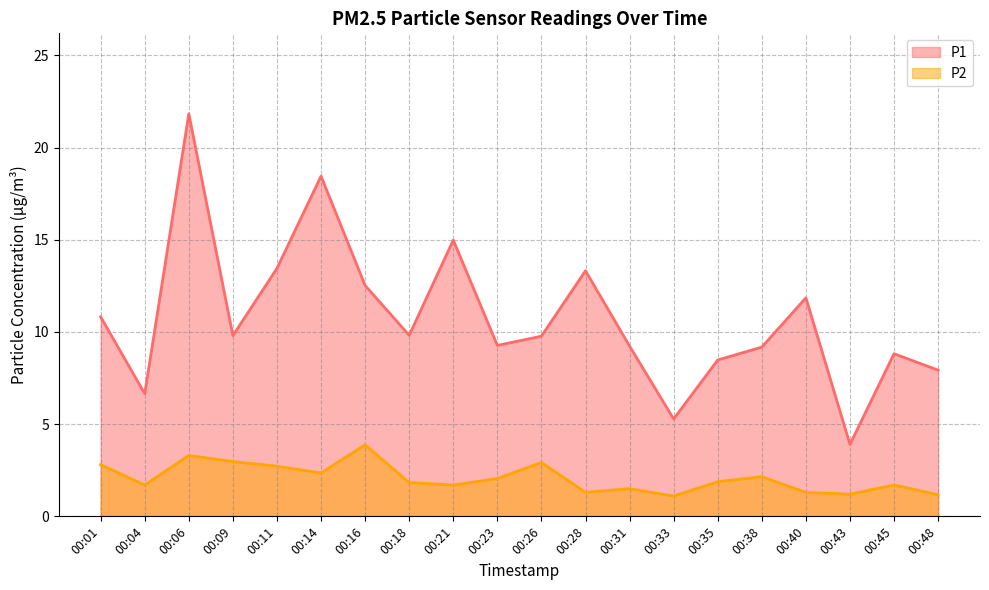

Where is the first local minimum for P2?

00:04